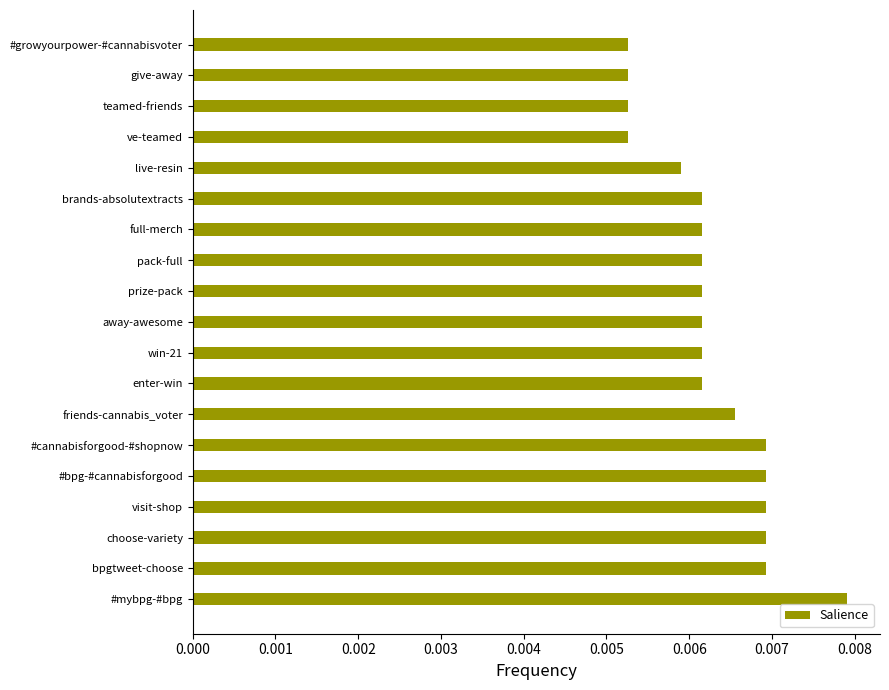

Which has a higher value, bpgtweet-choose or live-resin?

bpgtweet-choose